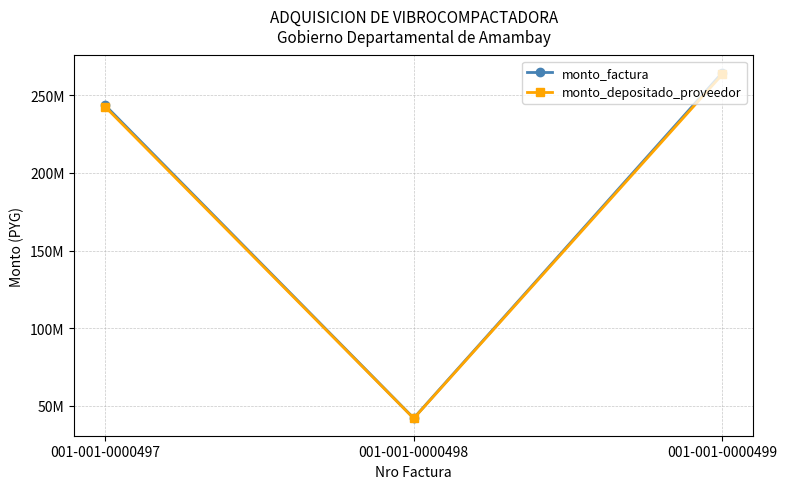

Does the chart have visible grid lines?

Yes